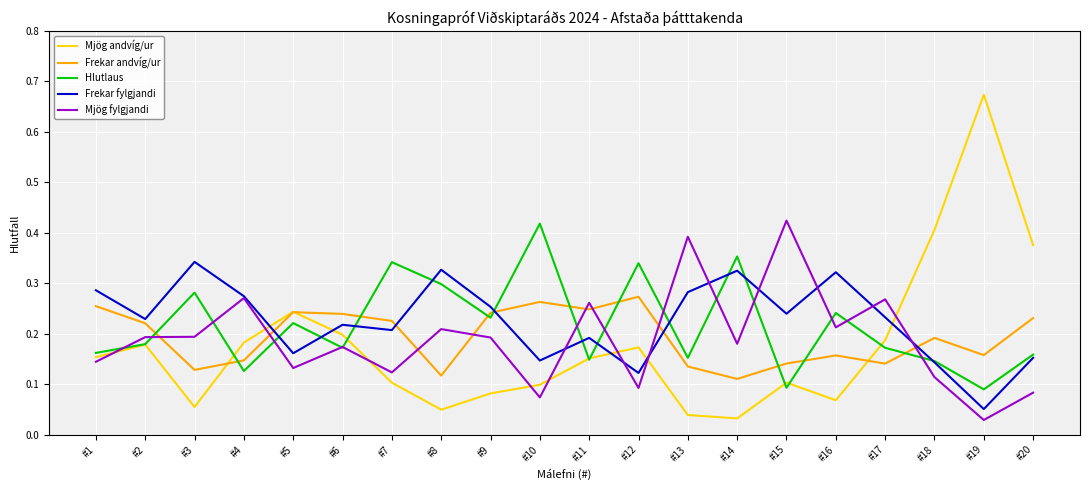

Where is the first local minimum for Frekar fylgjandi?

#2